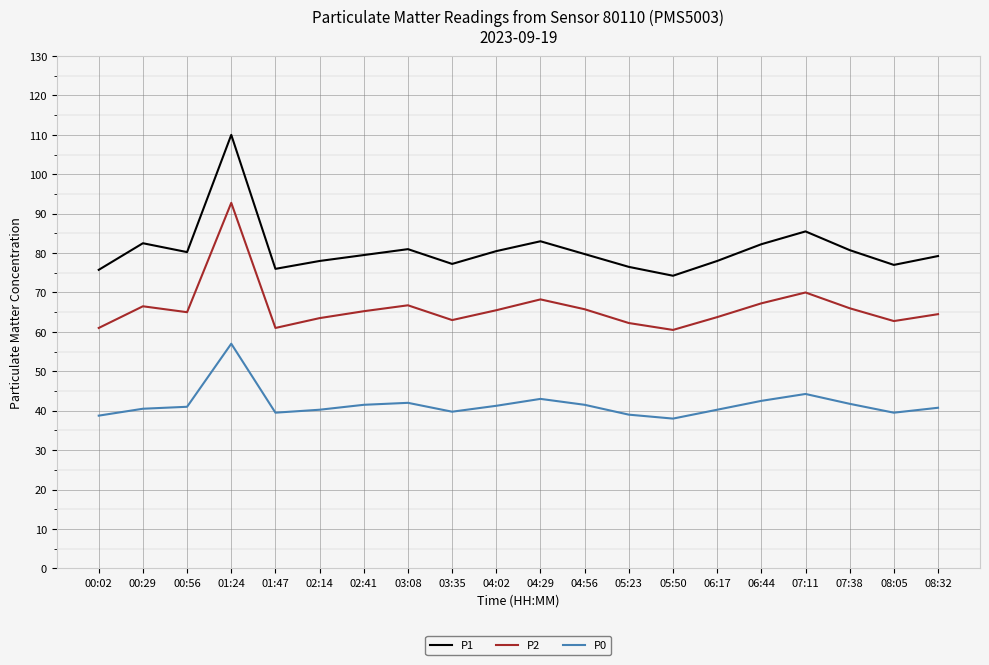

The value of P0 at 00:56 is 41.0. True or false?

True